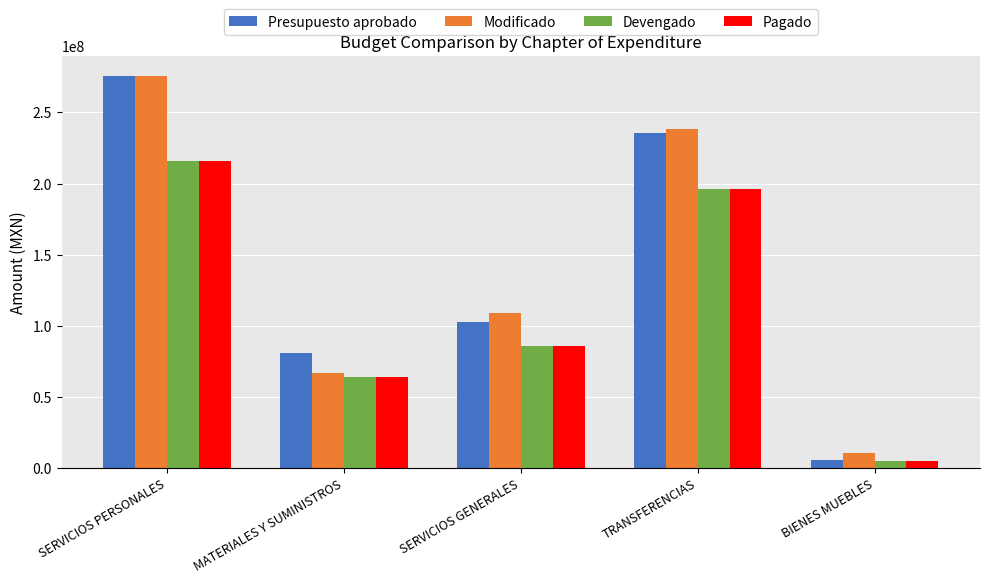

Which series changed the most between MATERIALES Y SUMINISTROS and BIENES MUEBLES?

Presupuesto aprobado